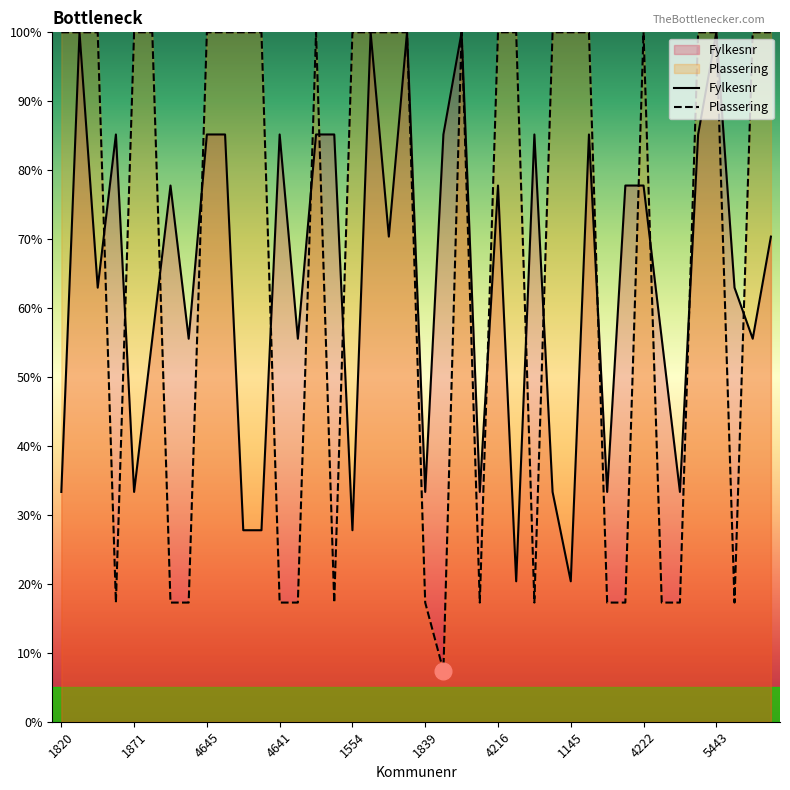

How many interior local peaks does the Plassering series have?

3